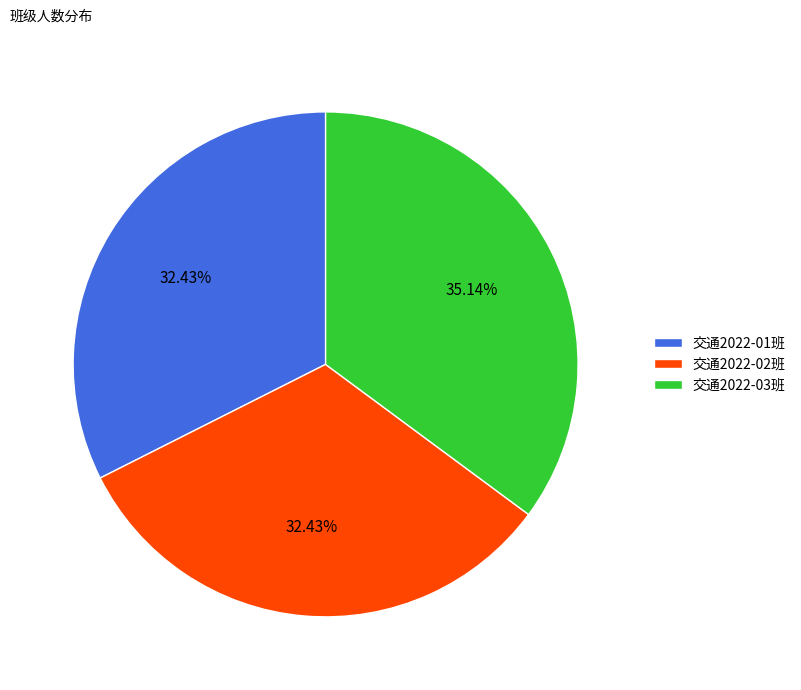

Combined, do 交通2022-03班 and 交通2022-01班 account for over 50%?

Yes